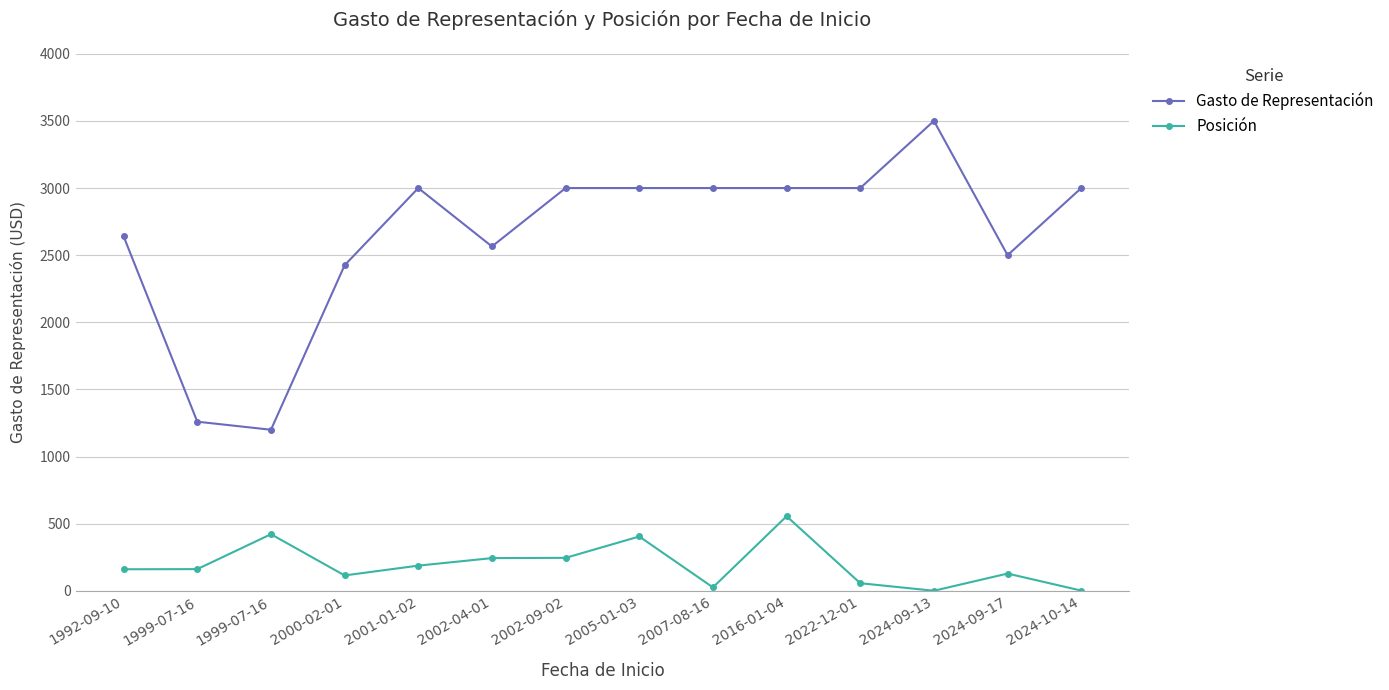

What are all the series names shown in the legend?

Gasto de Representación, Posición